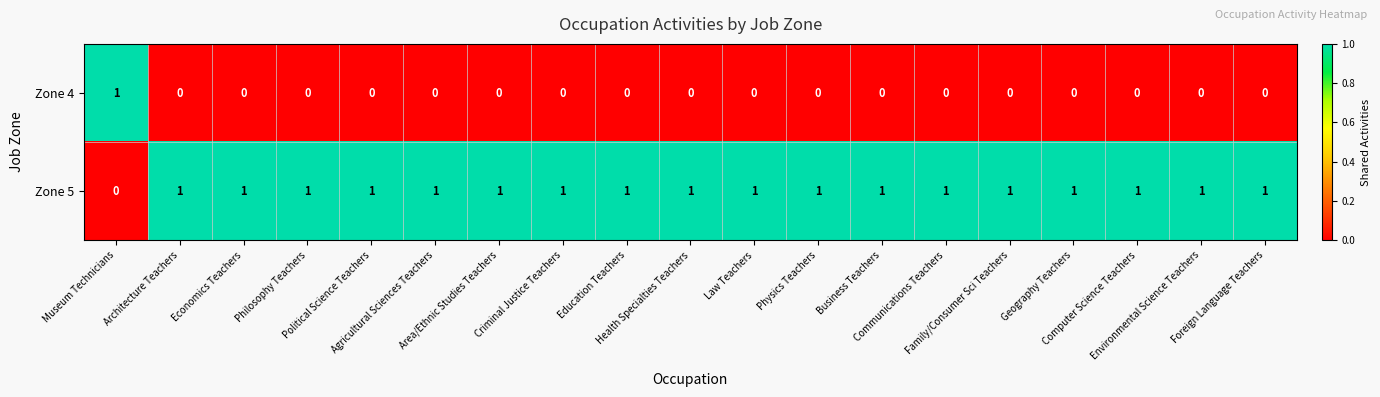

How many series are shown in this chart?

2